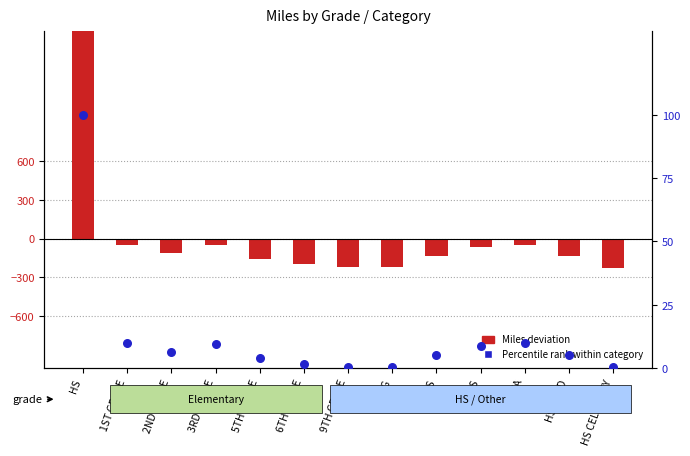

Which series contains the highest Y value?

Miles (deviation from mean)